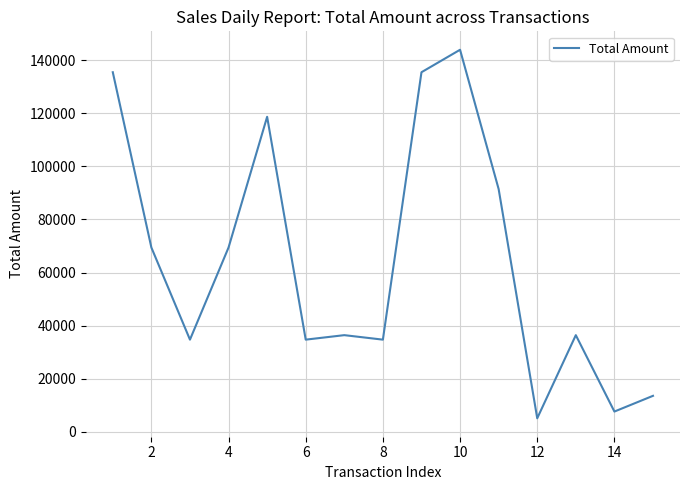

What is the greatest value displayed?

143921.5